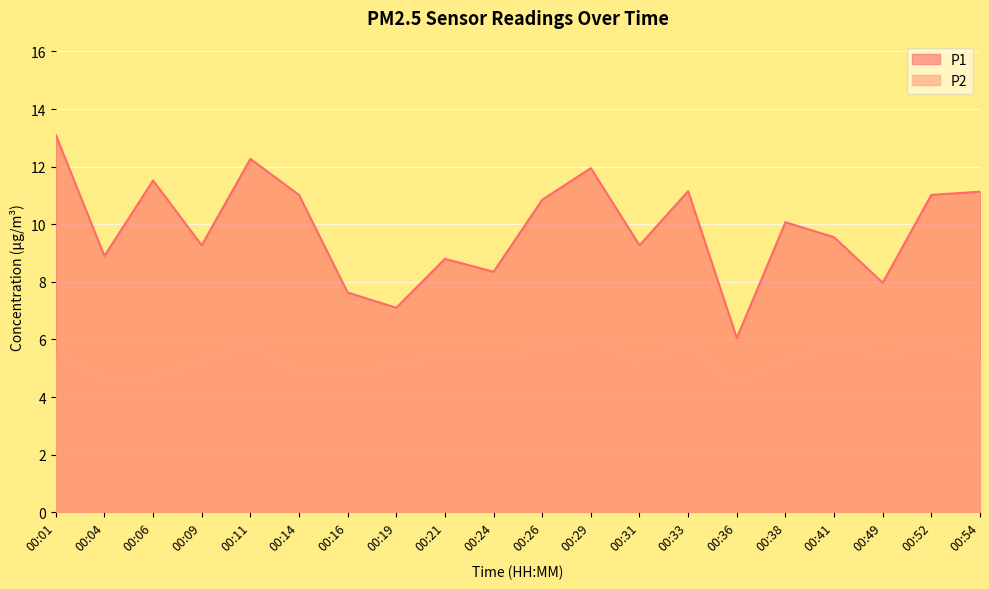

True or false: P2 and P1 intersect in this chart.

False